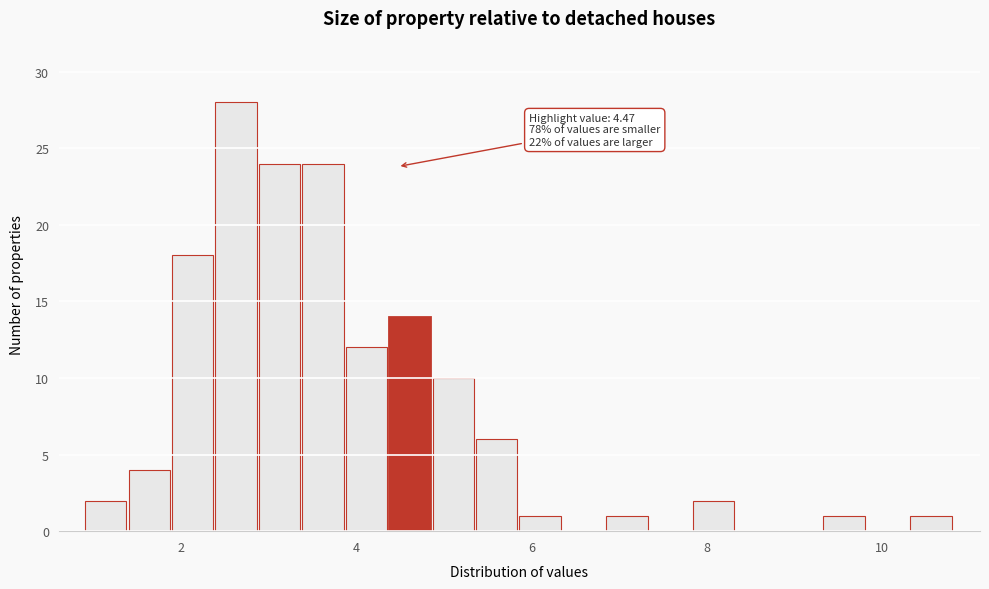

Around what value on the x-axis is the tallest bar? Give the approximate position of its centre, as read against the axis.

2.6